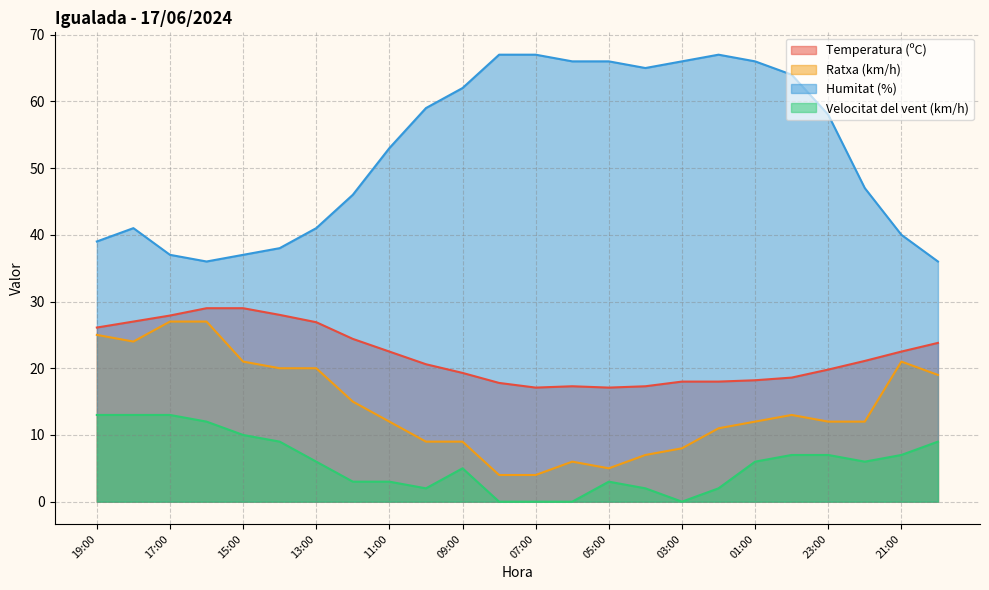

True or false: Velocitat del vent (km/h) and Humitat (%) intersect in this chart.

False